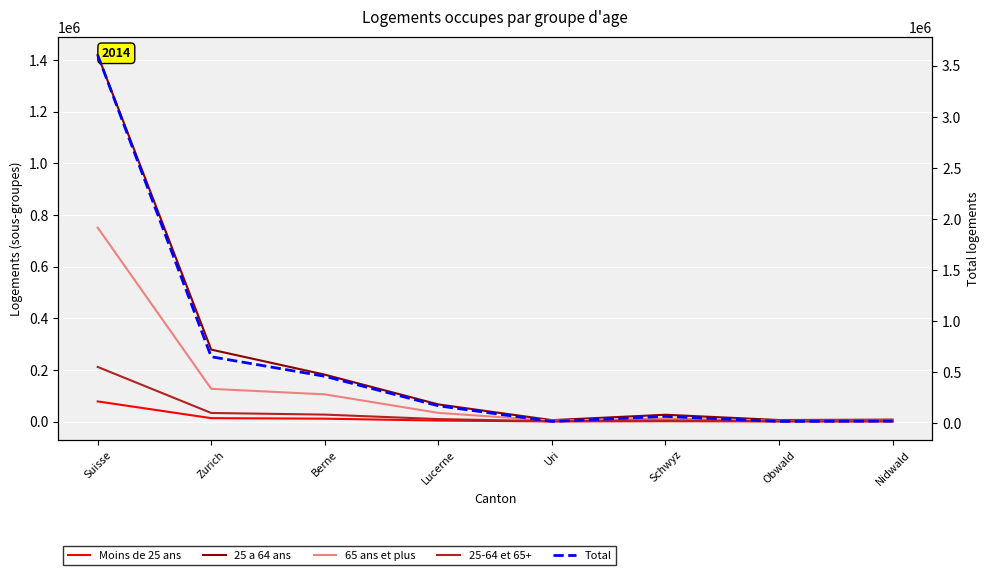

What are all the series names shown in the legend?

Moins de 25 ans, 25 a 64 ans, 65 ans et plus, 25-64 et 65+, Total